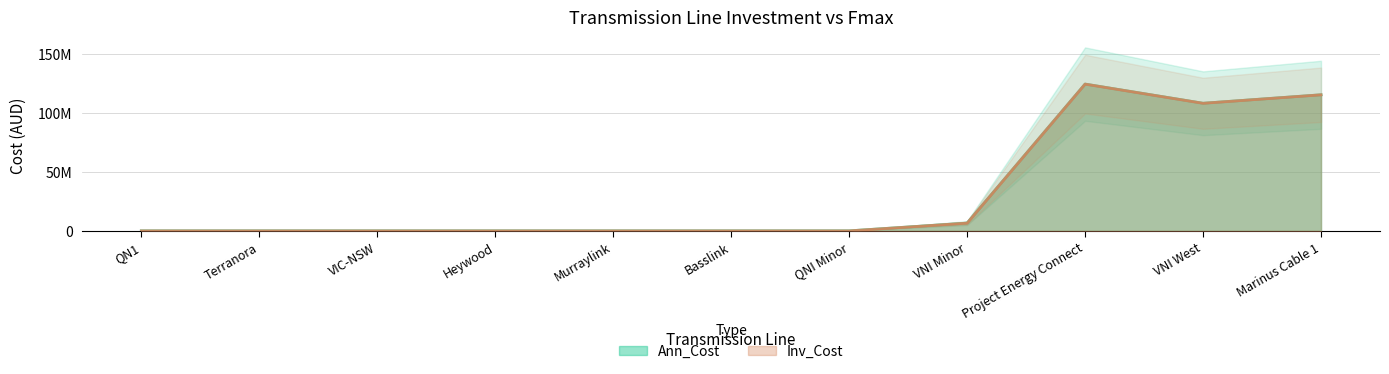

How many distinct data groups are displayed?

2